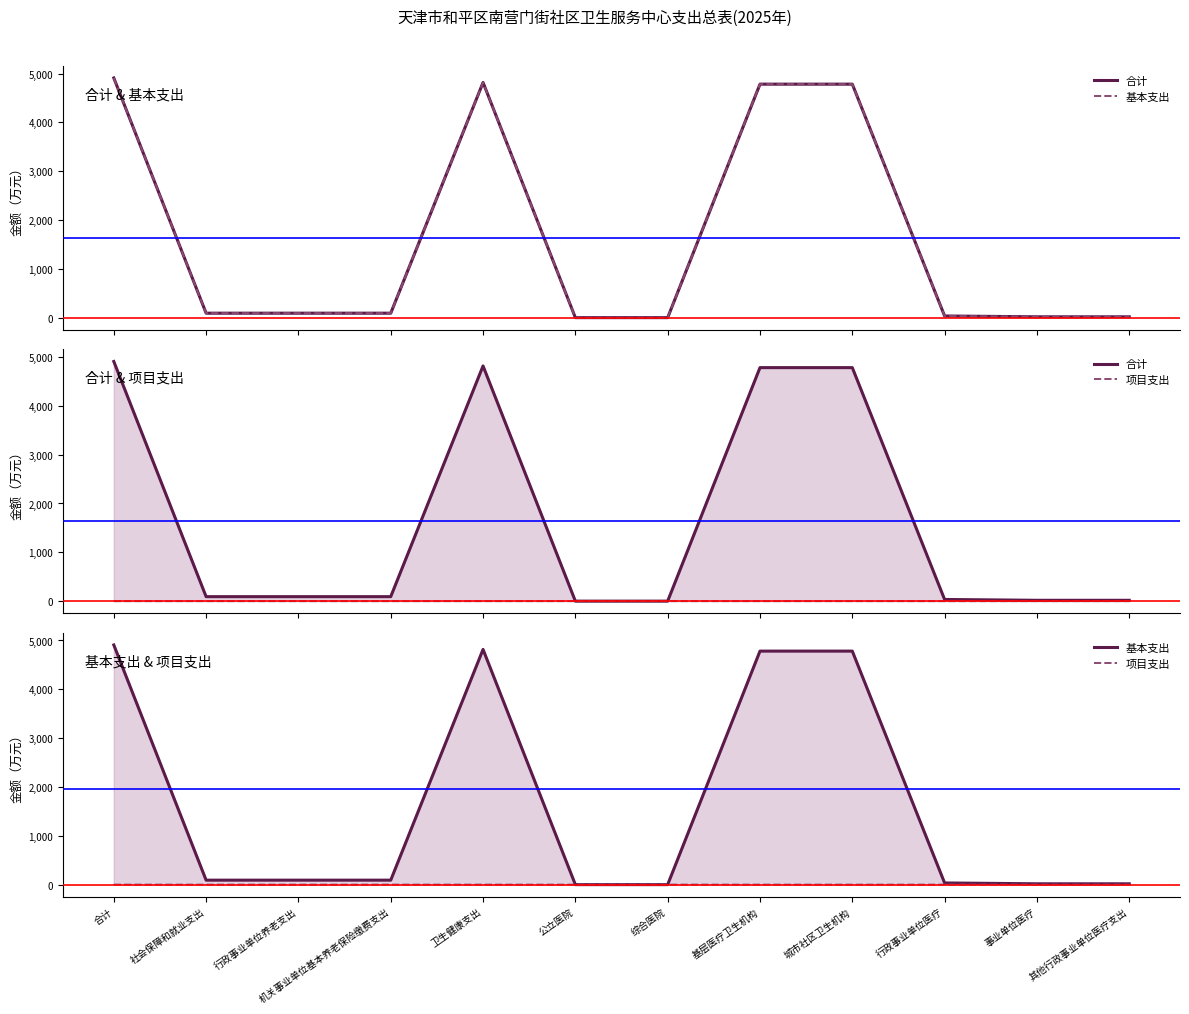

At which label is 基本支出 closest to 2454?

基层医疗卫生机构